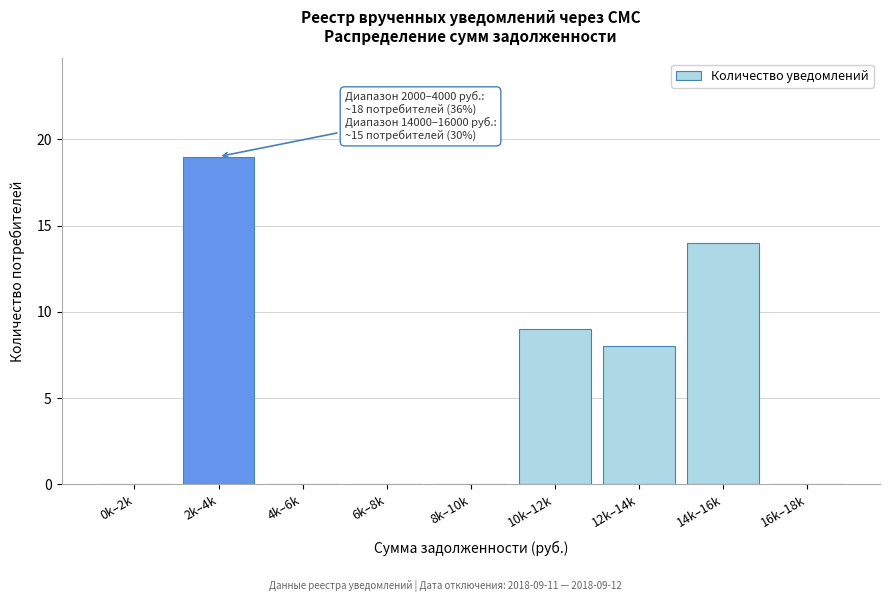

Reading left to right, transcribe all the data shown in this chart.

0k–2k=0	2k–4k=19	4k–6k=0	6k–8k=0	8k–10k=0	10k–12k=9	12k–14k=8	14k–16k=14	16k–18k=0